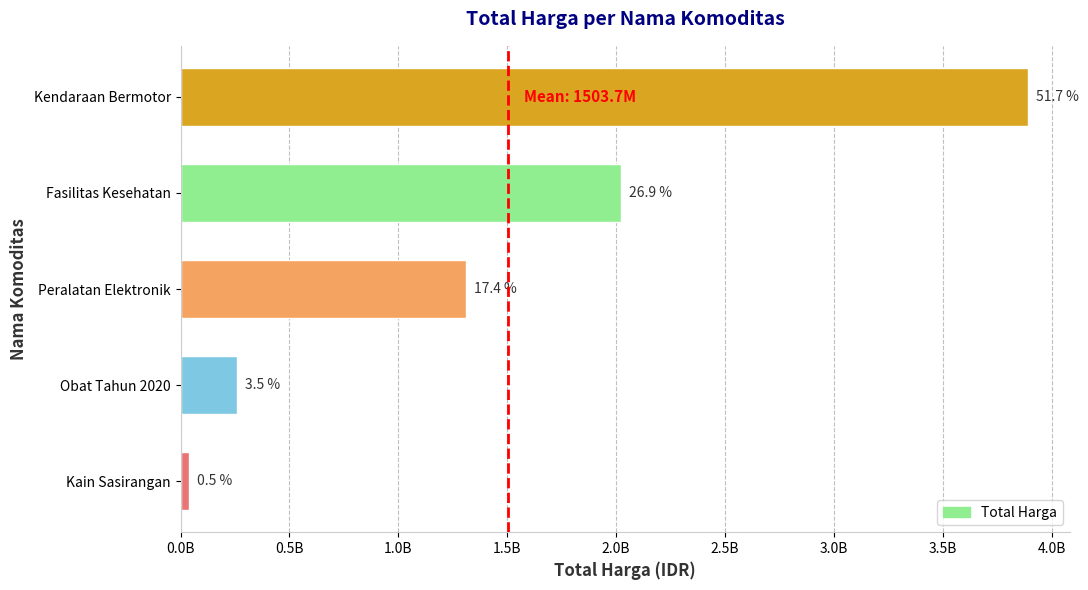

What is the average value?

1503699417